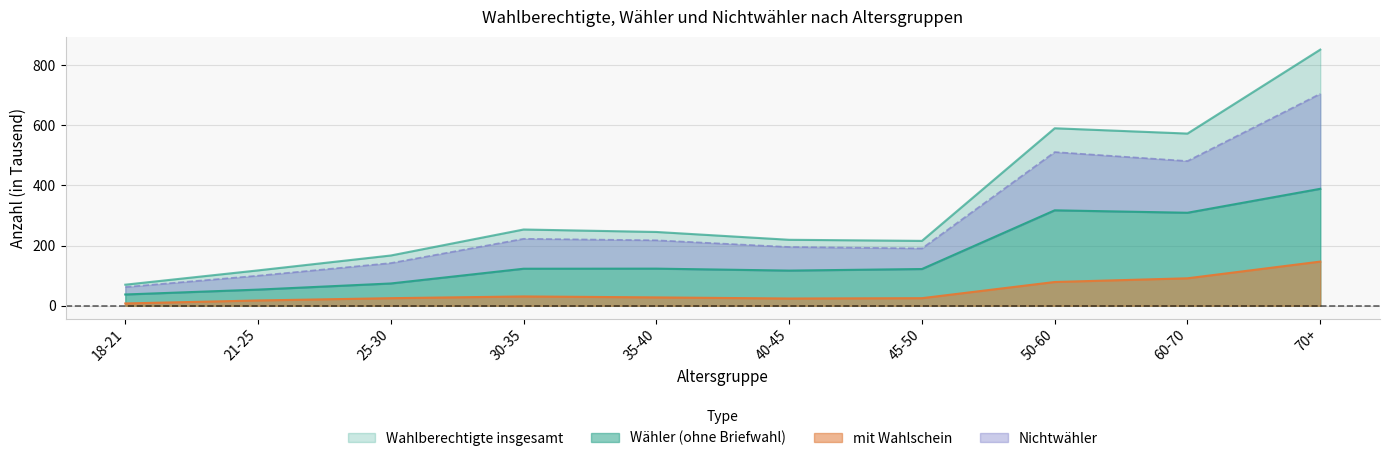

Reading right to left, what are all the values shown in this chart?

Wahlberechtigte insgesamt: 70+=851.2	60-70=572.2	50-60=589.8	45-50=215.6	40-45=219.2	35-40=245.2	30-35=253.4	25-30=167.0	21-25=117.5	18-21=70.0
mit Wahlschein: 70+=146.7	60-70=91.2	50-60=78.9	45-50=25.1	40-45=24.0	35-40=27.7	30-35=30.9	25-30=25.1	21-25=17.5	18-21=7.6
Wähler (ohne Briefwahl): 70+=388.6	60-70=309.0	50-60=317.1	45-50=122.0	40-45=116.8	35-40=123.3	30-35=123.0	25-30=74.0	21-25=53.6	18-21=37.4
Nichtwähler: 70+=704.5	60-70=481.0	50-60=510.8	45-50=190.6	40-45=195.3	35-40=217.6	30-35=222.6	25-30=141.9	21-25=100.0	18-21=62.3